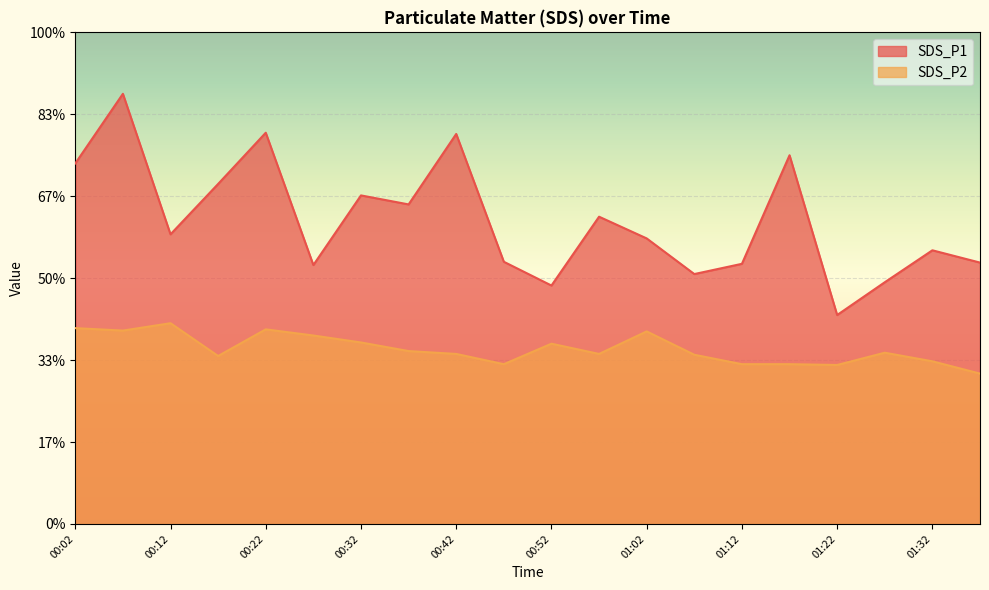

Reading right to left, extract all data points from this chart.

SDS_P1: 01:37=6.4	01:32=6.7	01:27=5.9	01:22=5.1	01:17=9.0	01:12=6.3	01:07=6.1	01:02=7.0	00:57=7.5	00:52=5.8	00:47=6.4	00:42=9.5	00:37=7.8	00:32=8.0	00:27=6.3	00:22=9.6	00:17=8.3	00:12=7.1	00:07=10.5	00:02=8.8
SDS_P2: 01:37=3.7	01:32=4.0	01:27=4.2	01:22=3.9	01:17=3.9	01:12=3.9	01:07=4.1	01:02=4.7	00:57=4.2	00:52=4.4	00:47=3.9	00:42=4.2	00:37=4.2	00:32=4.4	00:27=4.6	00:22=4.8	00:17=4.1	00:12=4.9	00:07=4.7	00:02=4.8